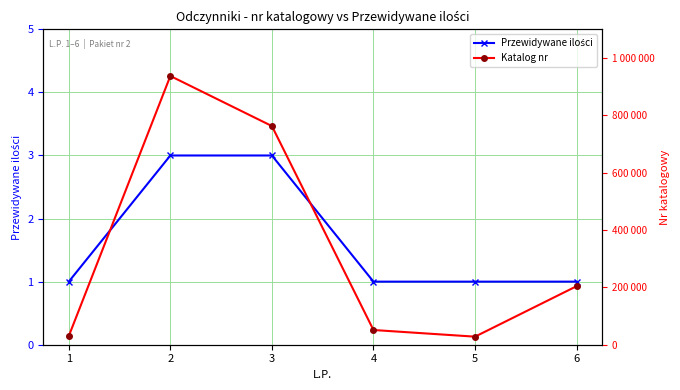

True or false: Katalog nr and Przewidywane ilości intersect in this chart.

False